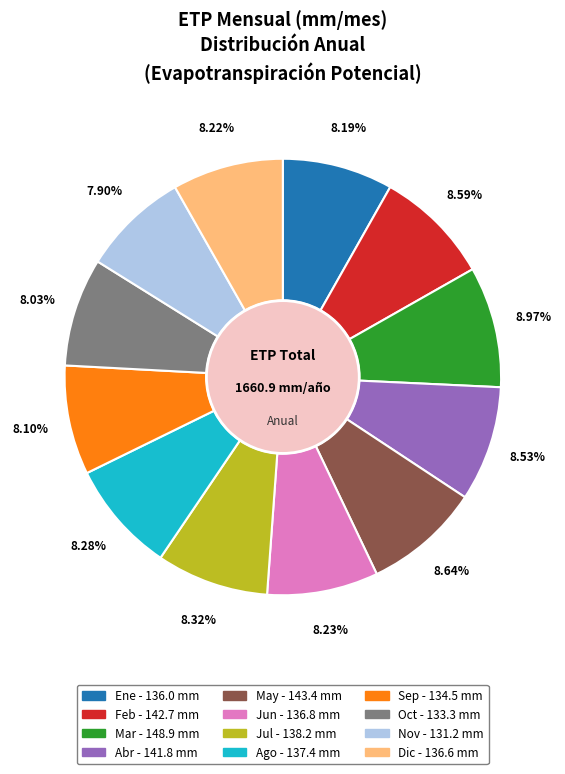

Do May and Oct together represent more than half of the pie?

No